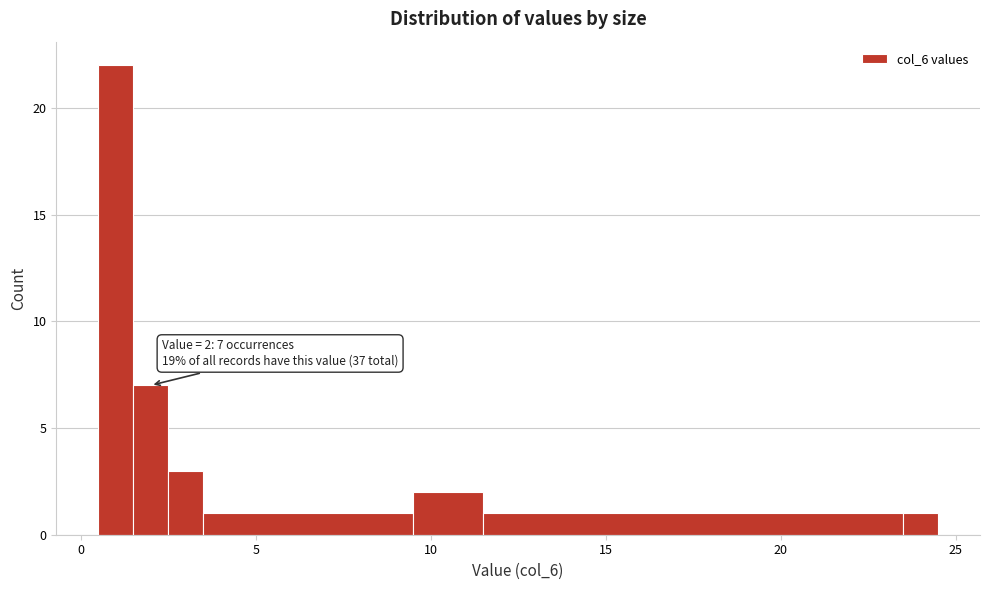

Read against the x-axis, roughly where is the centre of the tallest bar?

1.0